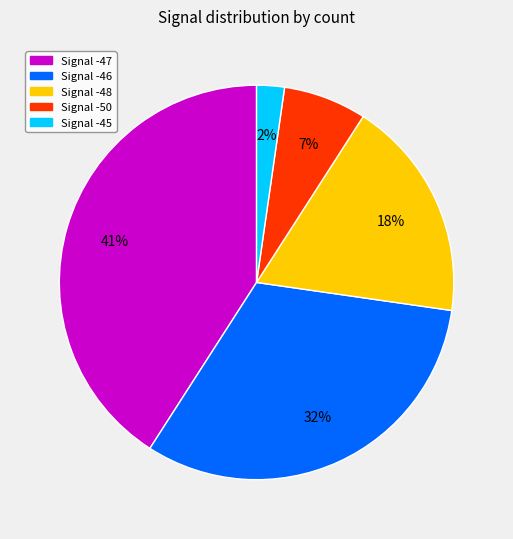

Count the number of slices in the pie.

5